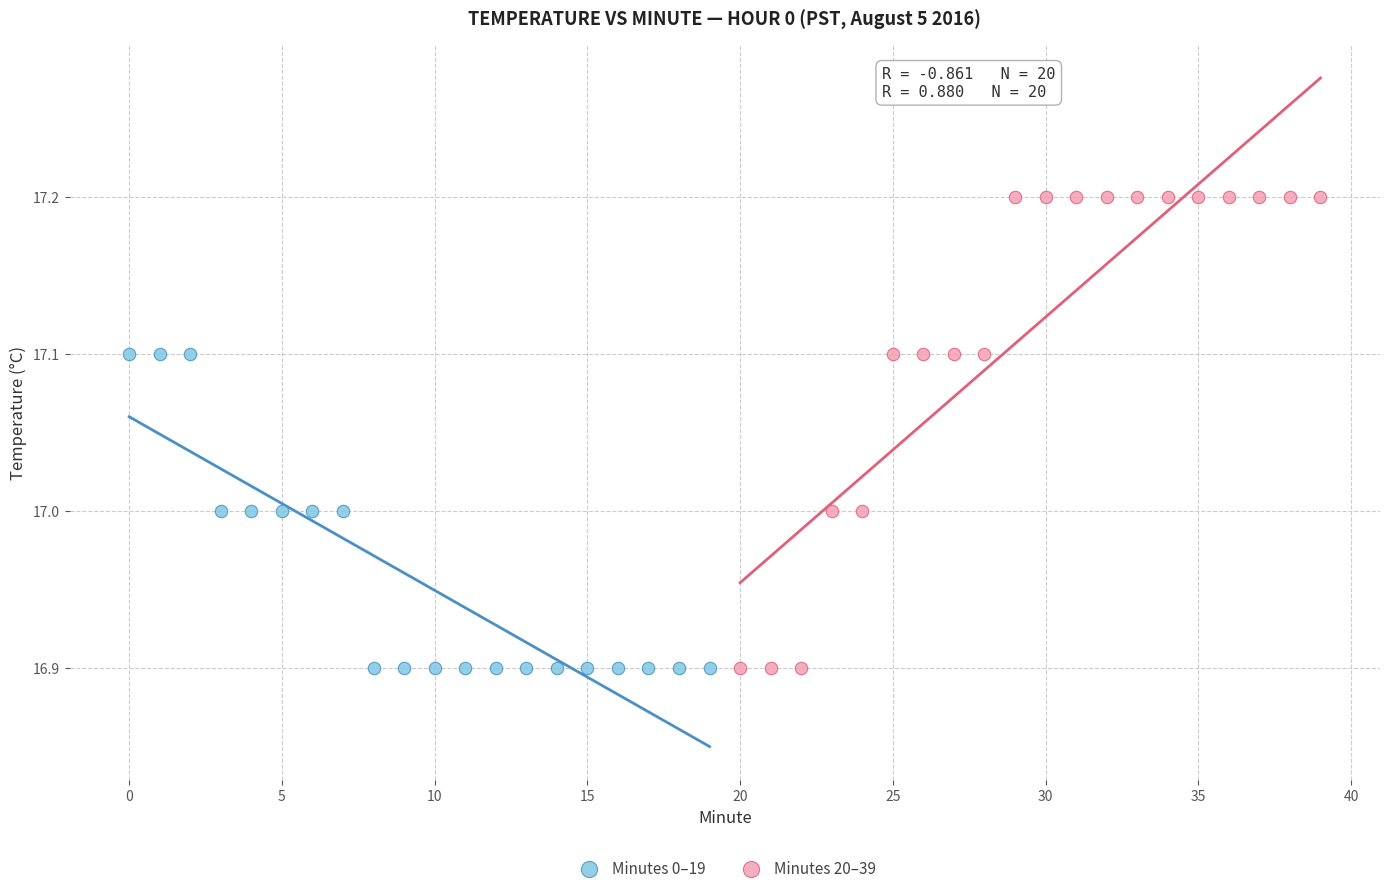

Which series has the widest spread of Y values?

Minutes 20–39